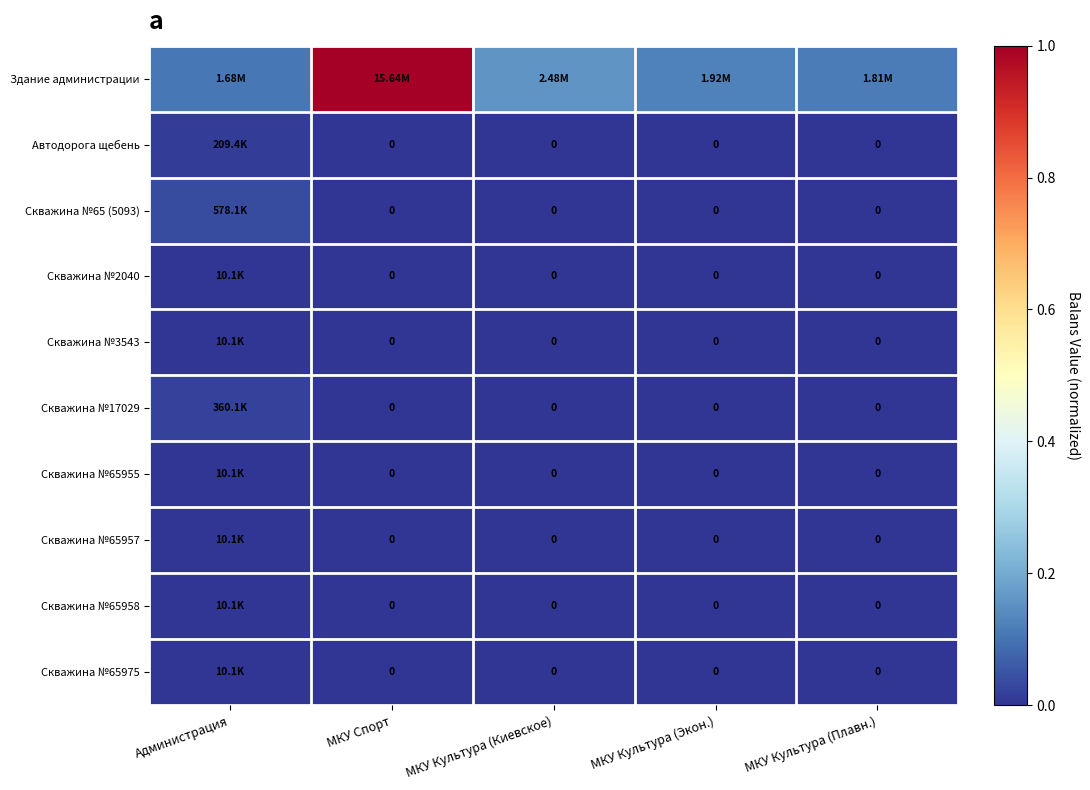

How many values in Скважина №65975 are above zero?

1